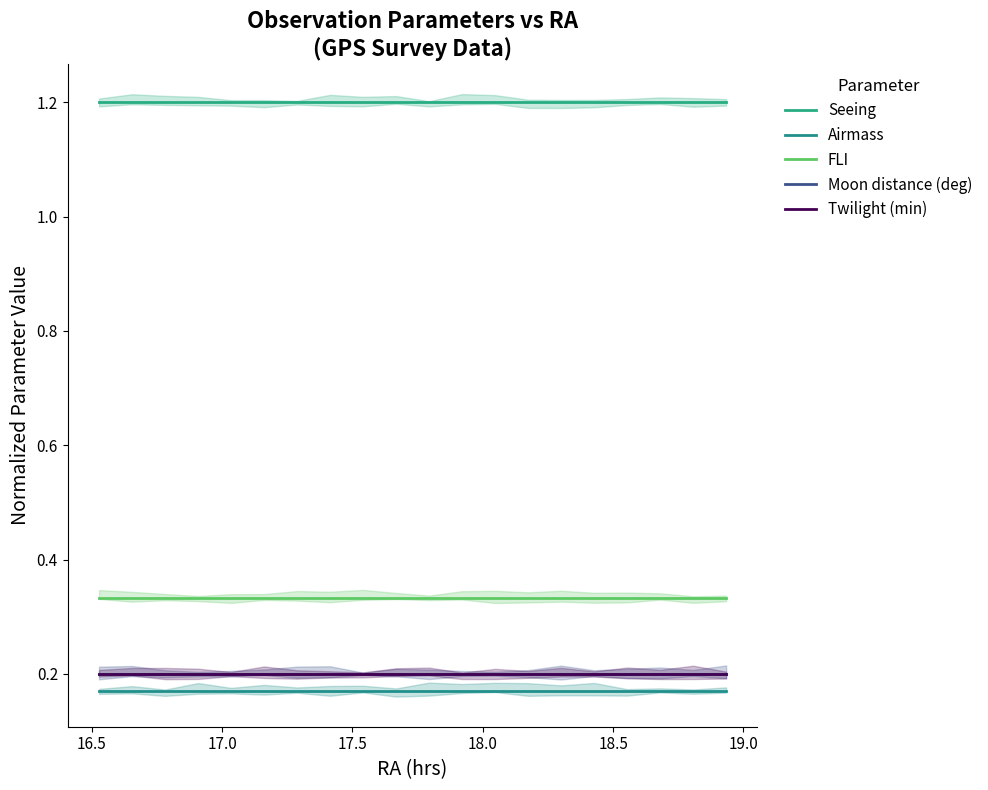

Reading left to right, transcribe all the data shown in this chart.

Seeing: 1.2	1.2	1.2	1.2	1.2	1.2	1.2	1.2	1.2	1.2	1.2	1.2	1.2	1.2	1.2	1.2	1.2	1.2	1.2	1.2
Airmass: 0.2	0.2	0.2	0.2	0.2	0.2	0.2	0.2	0.2	0.2	0.2	0.2	0.2	0.2	0.2	0.2	0.2	0.2	0.2	0.2
FLI: 0.3	0.3	0.3	0.3	0.3	0.3	0.3	0.3	0.3	0.3	0.3	0.3	0.3	0.3	0.3	0.3	0.3	0.3	0.3	0.3
Moon distance (deg): 0.2	0.2	0.2	0.2	0.2	0.2	0.2	0.2	0.2	0.2	0.2	0.2	0.2	0.2	0.2	0.2	0.2	0.2	0.2	0.2
Twilight (min): 0.2	0.2	0.2	0.2	0.2	0.2	0.2	0.2	0.2	0.2	0.2	0.2	0.2	0.2	0.2	0.2	0.2	0.2	0.2	0.2